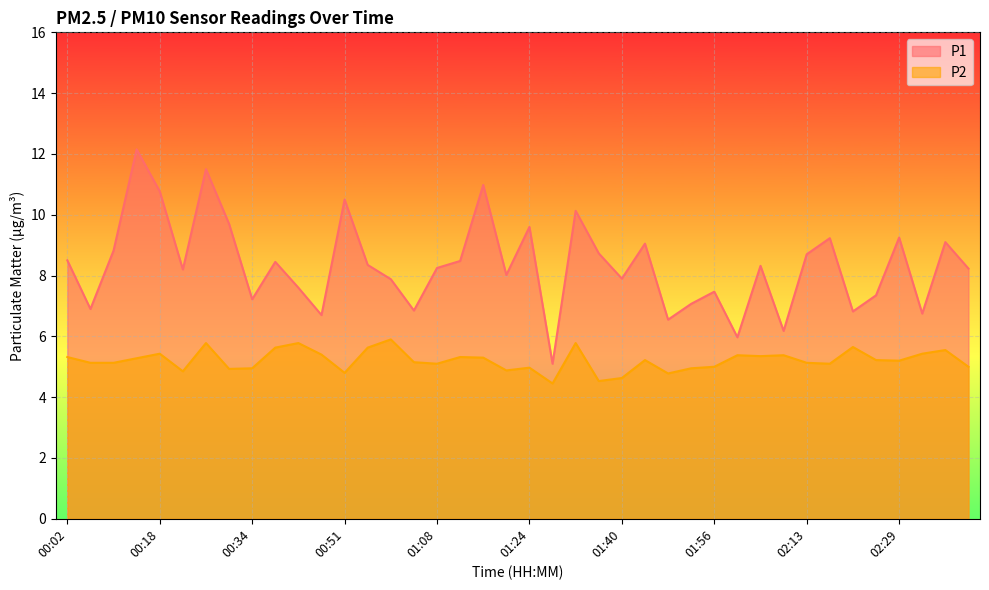

Between 01:32 and 02:33, which is larger?

01:32